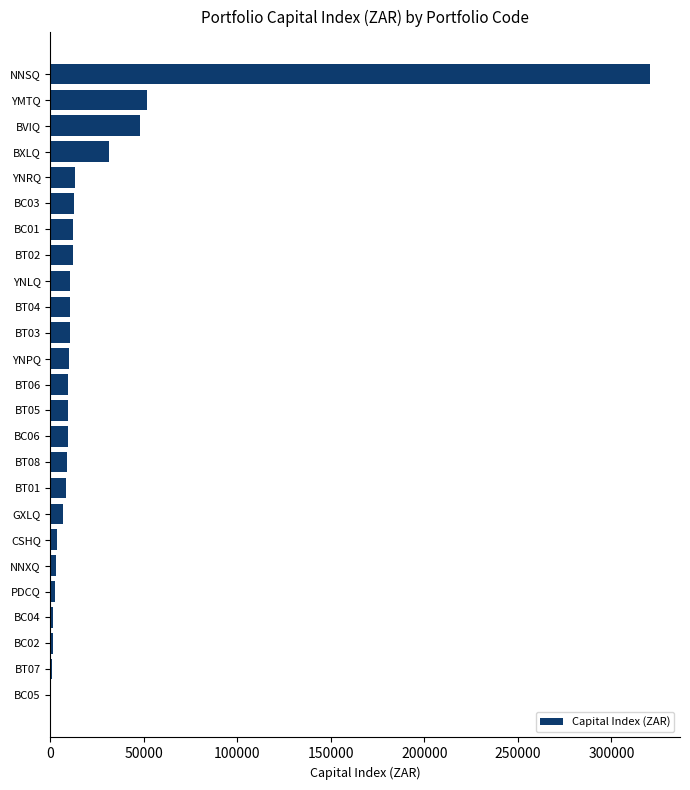

What is the greatest value displayed?

320667.0